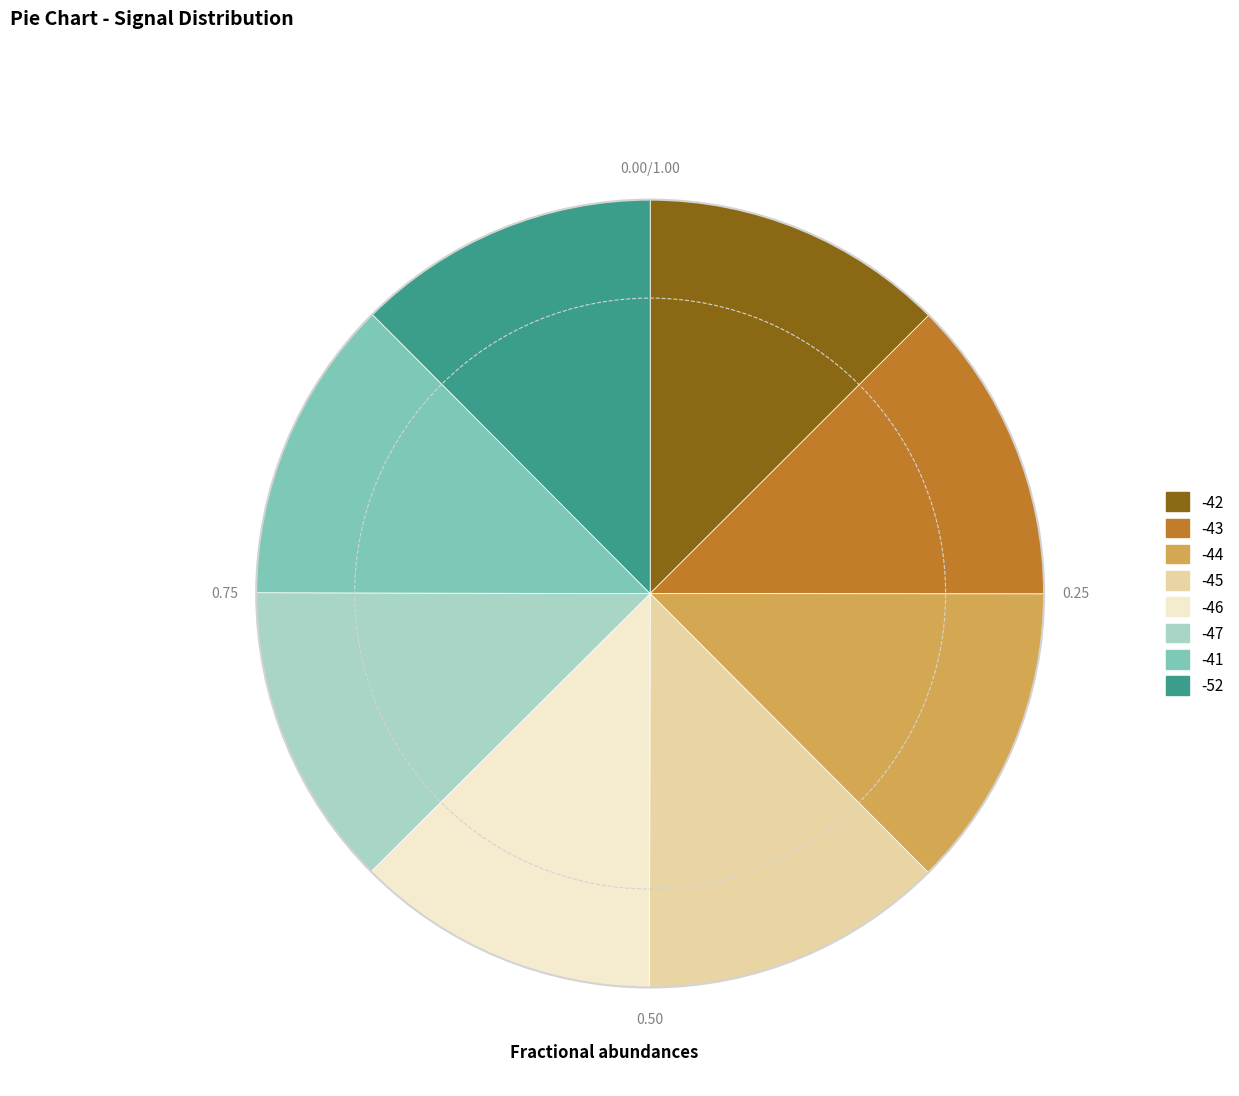

Is there a majority slice in this chart?

No